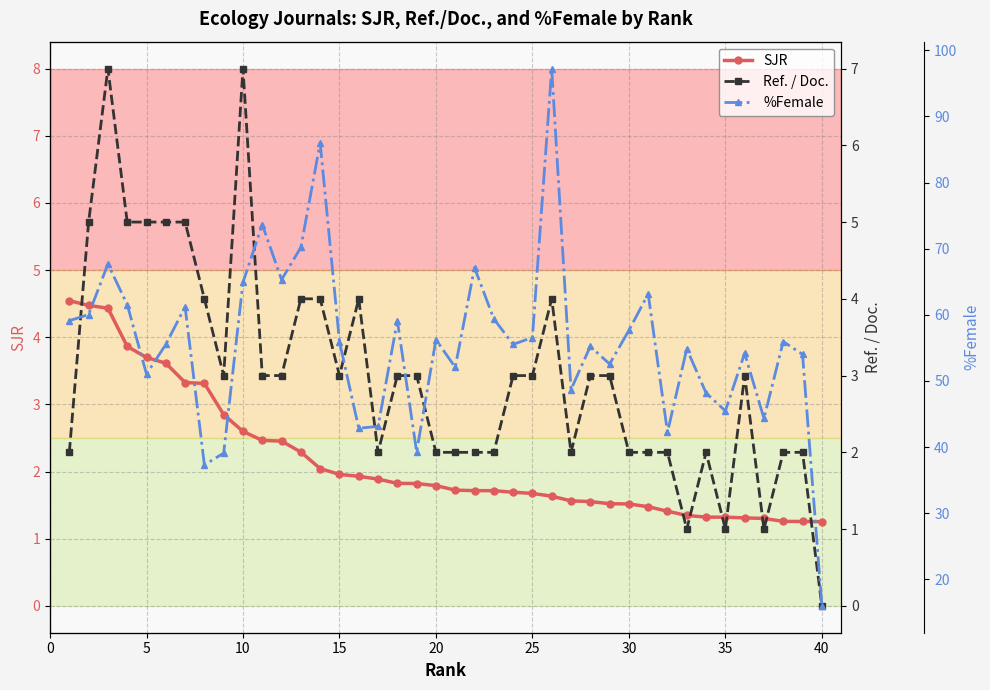

How many lines are shown in the chart?

3